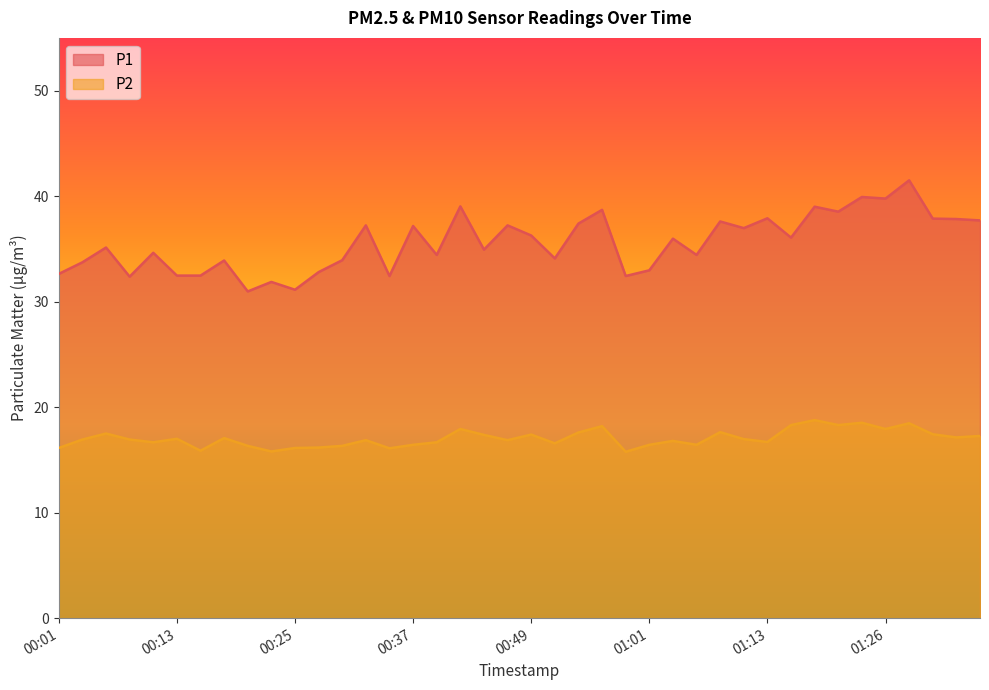

What is the difference between the P2 values at 00:27 and 00:42?

1.8